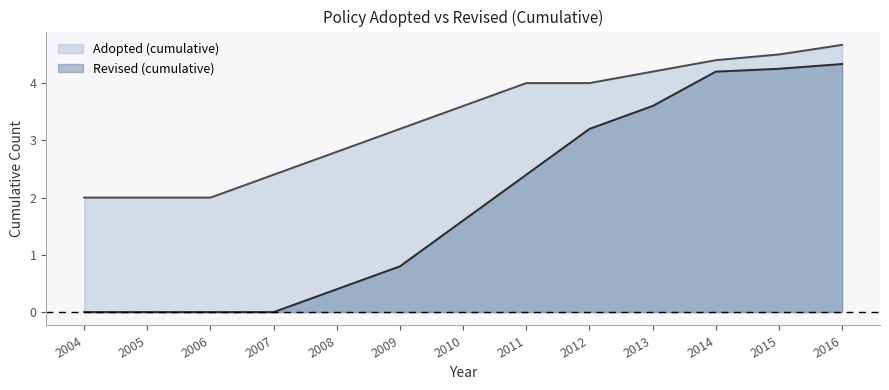

True or false: the data shows 2012 at 2009.

True